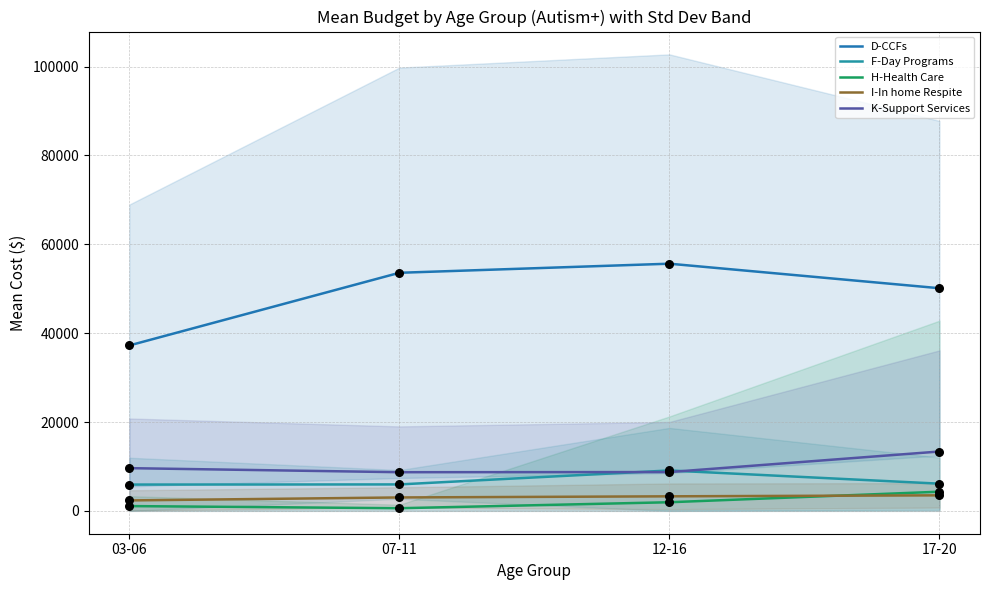

Which series has the widest spread of Y values?

D-CCFs